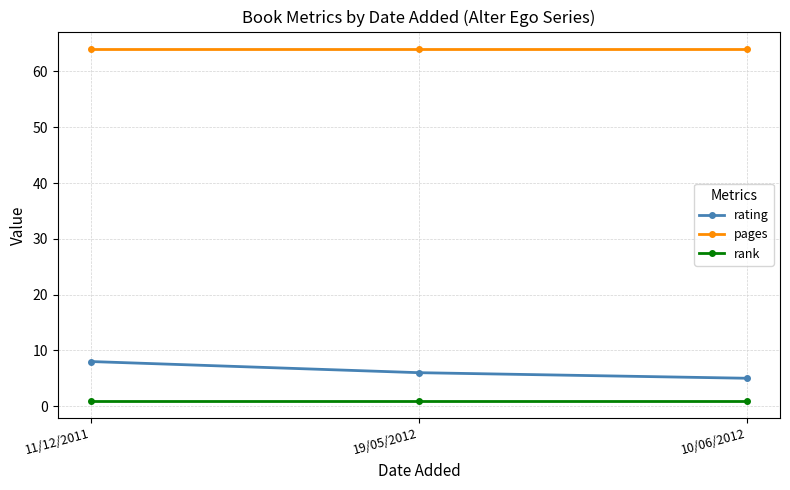

What is the greatest value displayed?

64